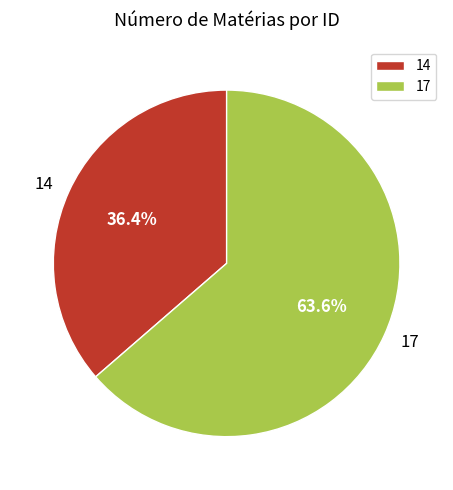

Does 14 represent more than half of the total?

No